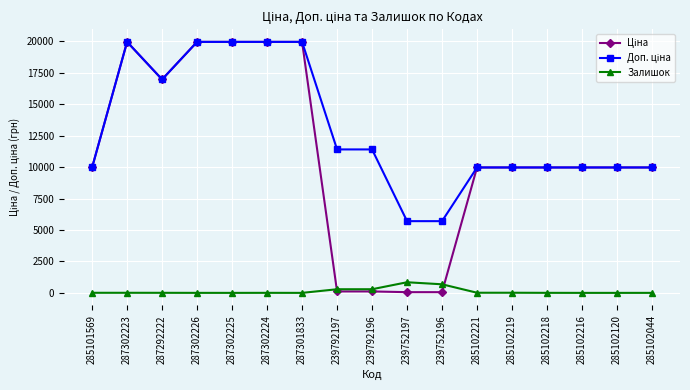

What is the total value across all series at 287302225?

39928.3